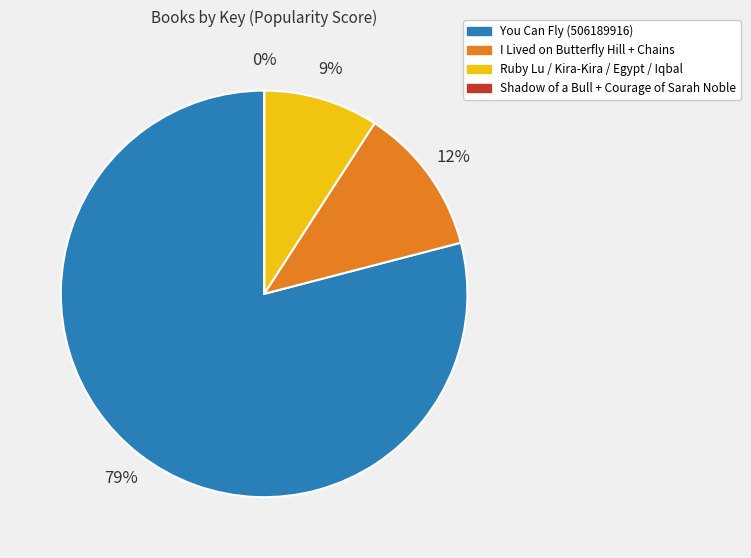

To the nearest percent, what is the difference between the largest and smallest slice percentages?

79%